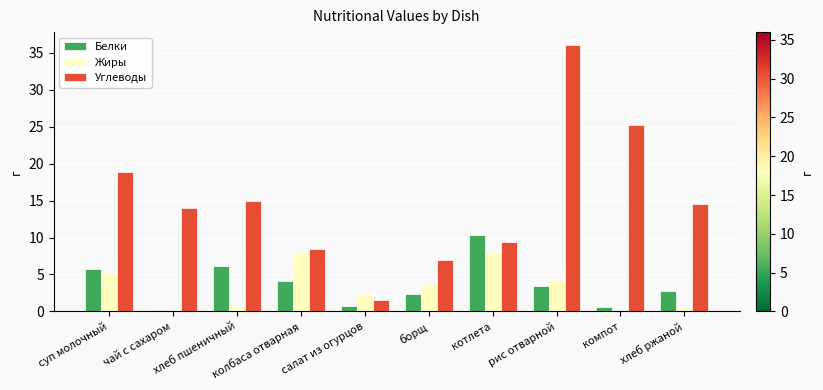

Read the Белки value at салат из огурцов.

0.7